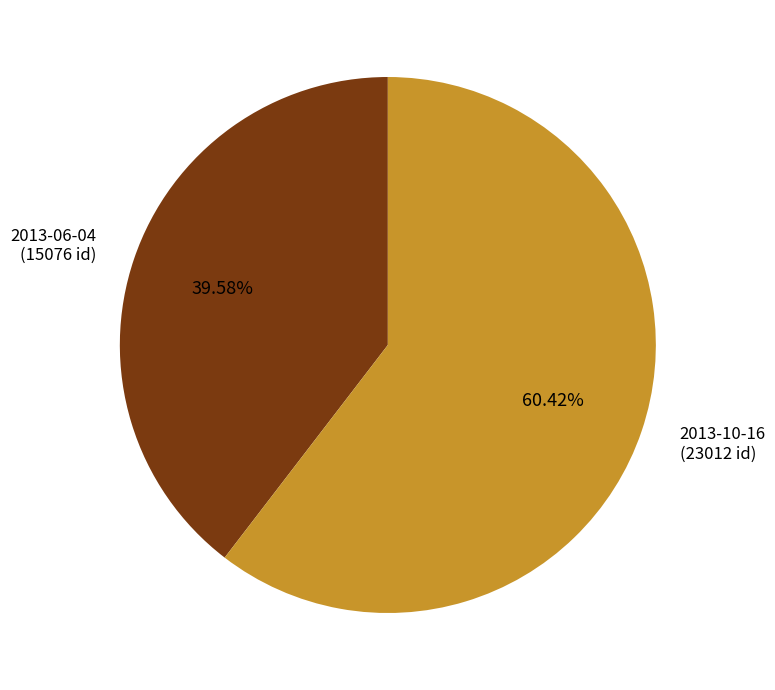

To the nearest percent, what percentage of the pie is 2013-06-04?

40%